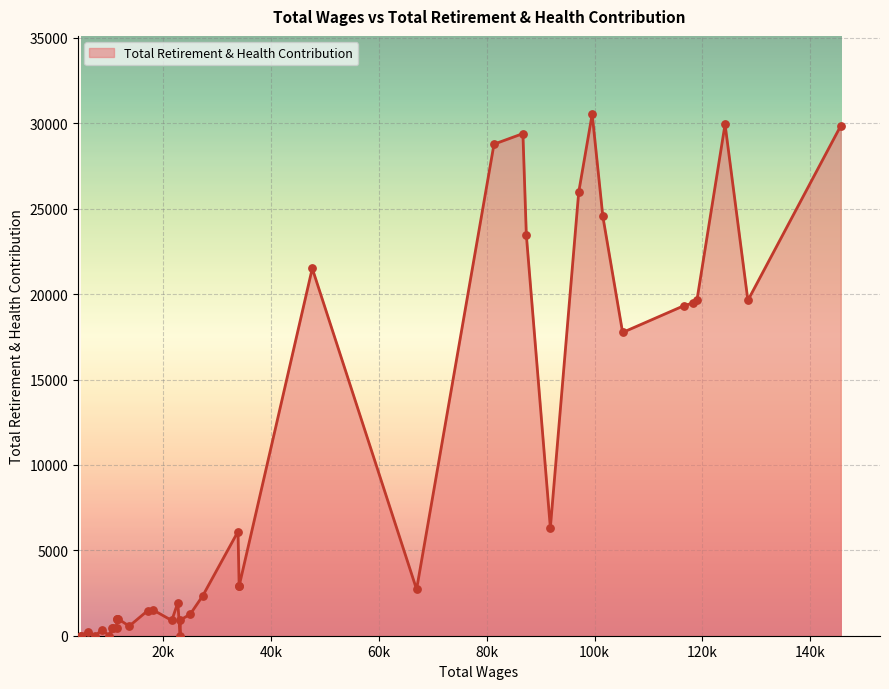

What is the change in value from 5 to 13?

+9450